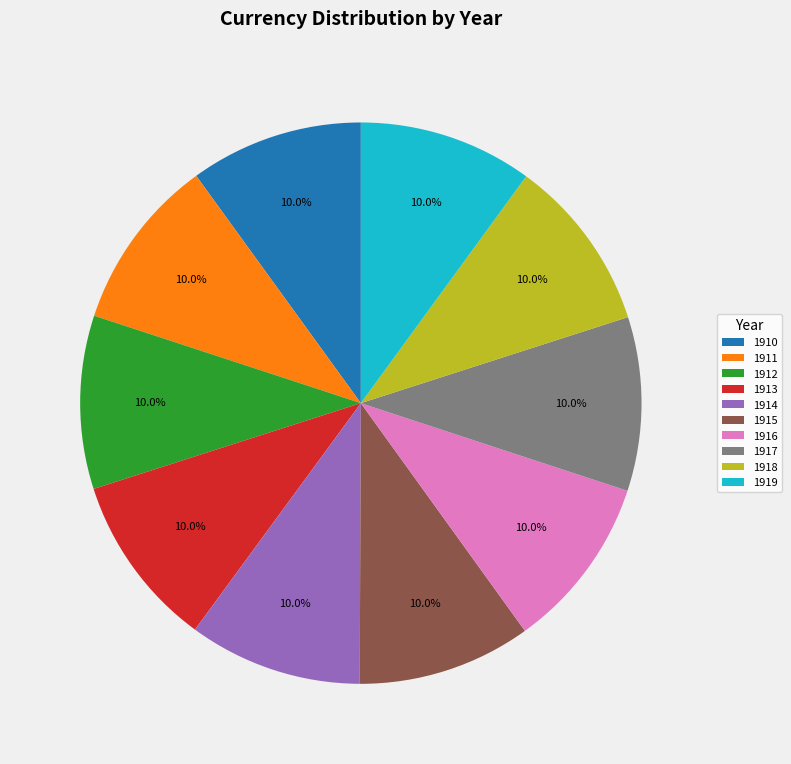

Is 1913 the majority of the pie?

No